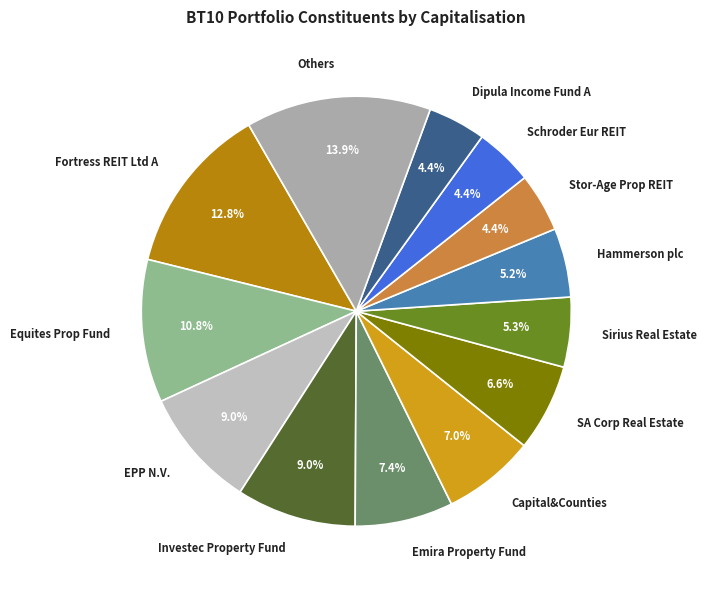

What is the largest slice in the pie chart?

Others